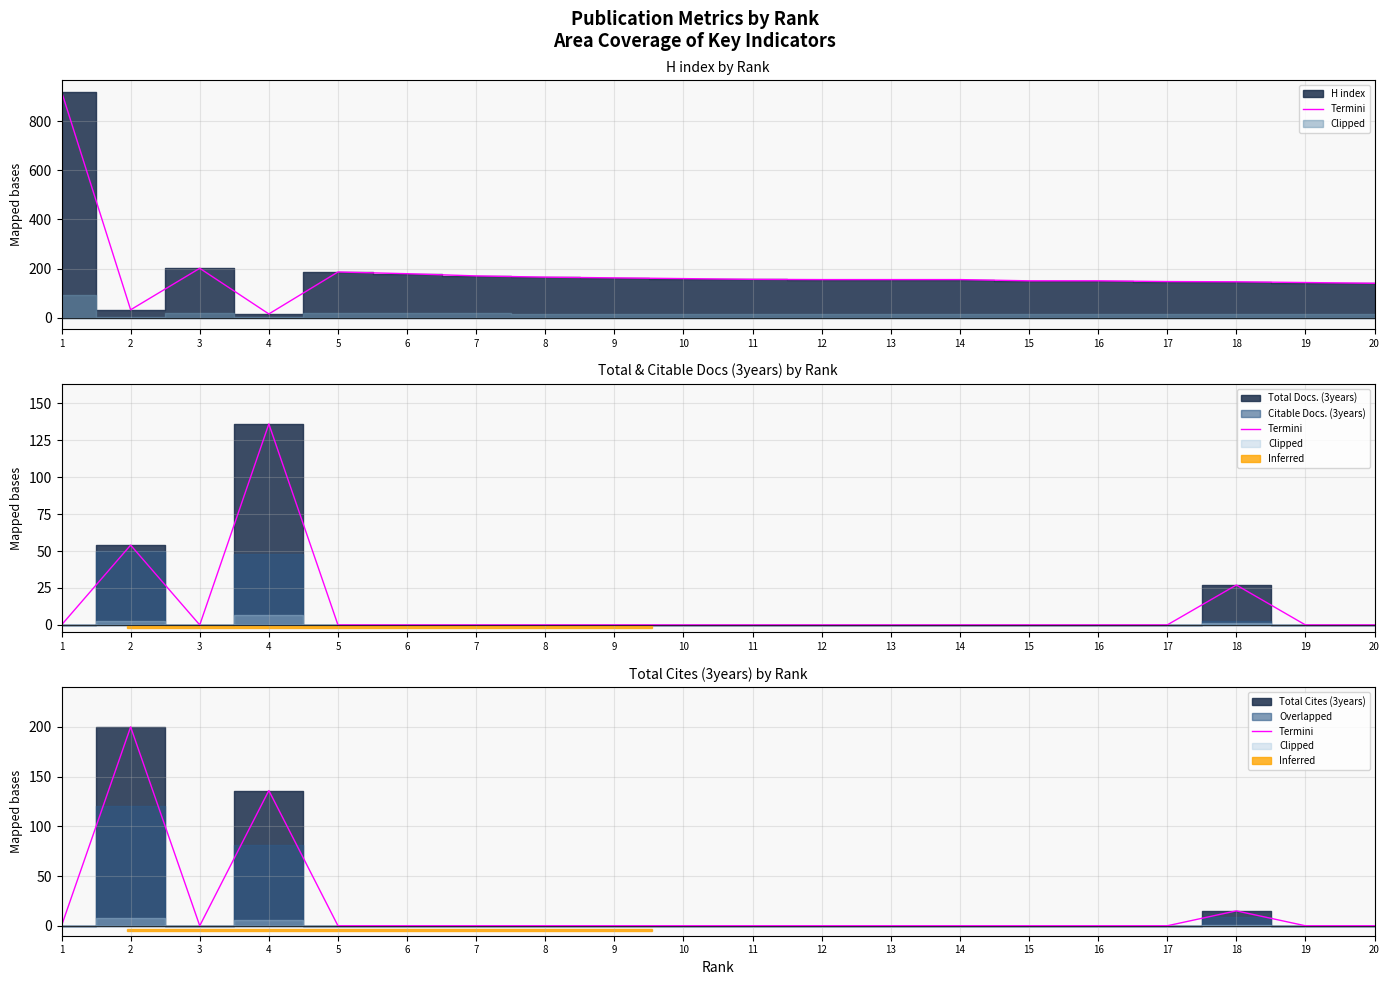

Reading left to right, transcribe all the data shown in this chart.

1=0	2=200	3=0	4=136	5=0	6=0	7=0	8=0	9=0	10=0	11=0	12=0	13=0	14=0	15=0	16=0	17=0	18=15	19=0	20=0